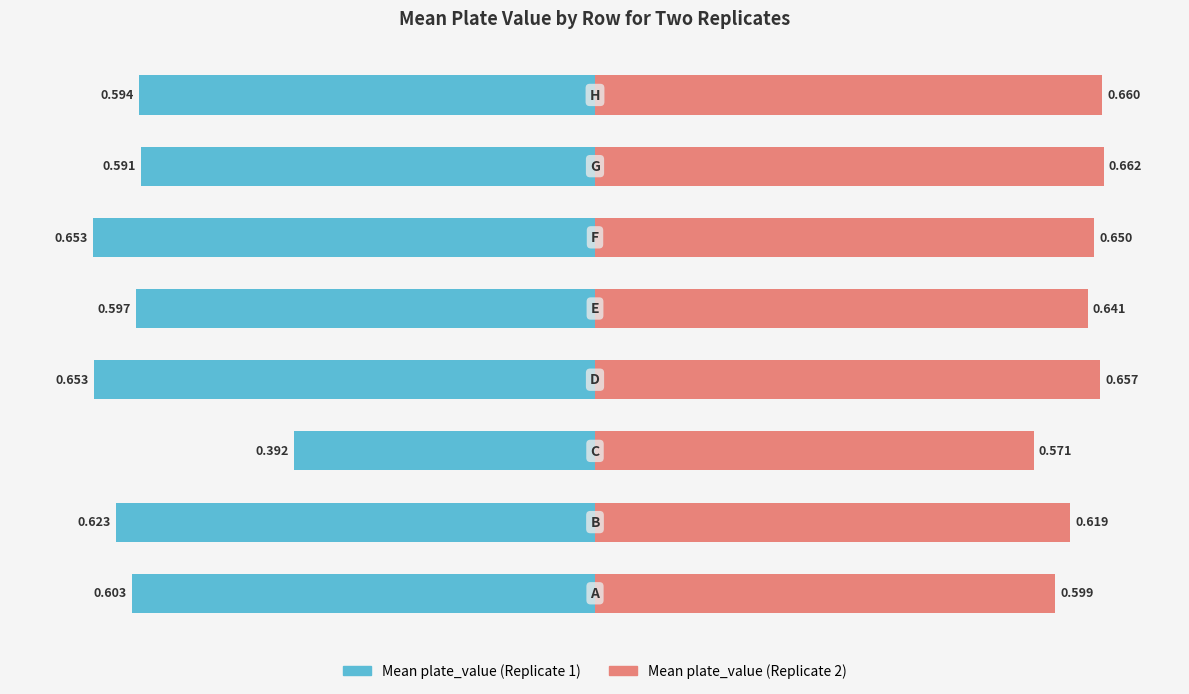

At 2, list the series in order from largest to smallest.

Mean plate_value (Replicate 2), Mean plate_value (Replicate 1)